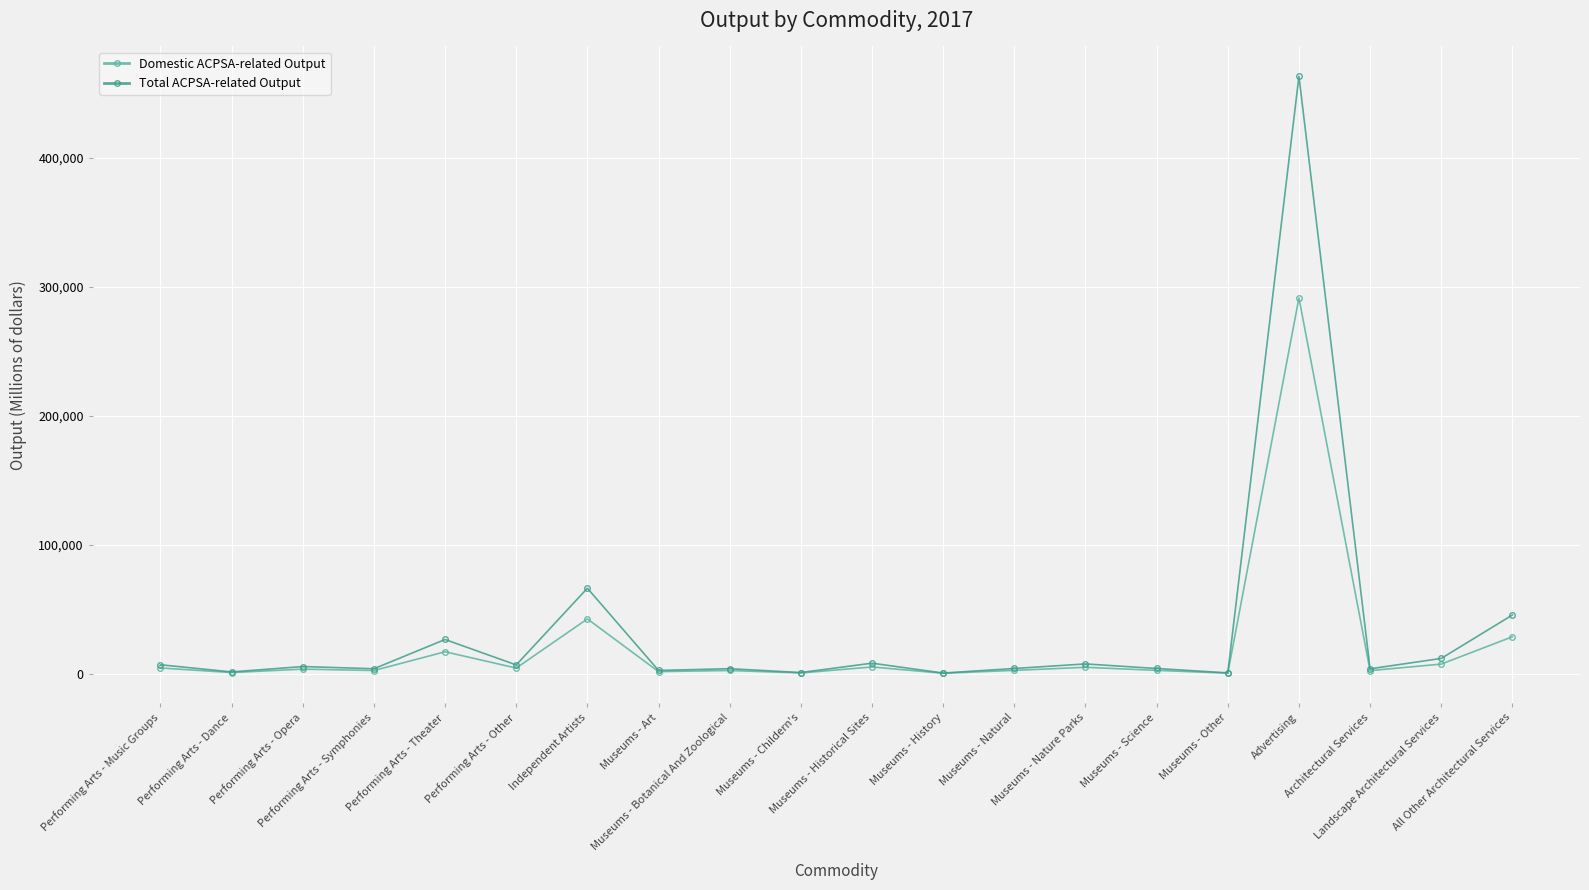

In Total ACPSA-related Output, how many points are higher than both neighbors (excluding endpoints)?

7